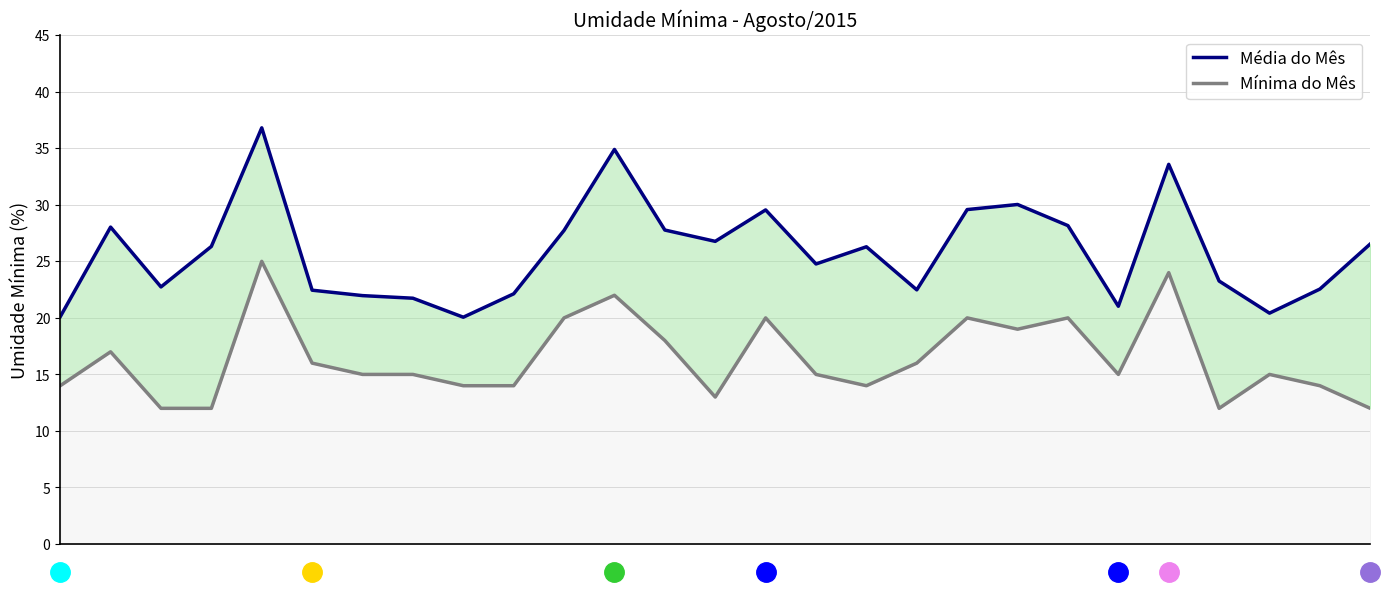

Reading right to left, transcribe all the data shown in this chart.

Média do Mês: 26=26.5	25=22.6	24=20.4	23=23.3	22=33.6	21=21.0	20=28.2	19=30.0	18=29.6	17=22.5	16=26.3	15=24.8	14=29.6	13=26.8	12=27.8	11=34.9	10=27.7	9=22.1	8=20.1	7=21.7	6=22.0	5=22.4	4=36.8	3=26.3	2=22.7	1=28.0	0=20.1
Mínima do Mês: 26=12.0	25=14.0	24=15.0	23=12.0	22=24.0	21=15.0	20=20.0	19=19.0	18=20.0	17=16.0	16=14.0	15=15.0	14=20.0	13=13.0	12=18.0	11=22.0	10=20.0	9=14.0	8=14.0	7=15.0	6=15.0	5=16.0	4=25.0	3=12.0	2=12.0	1=17.0	0=14.0